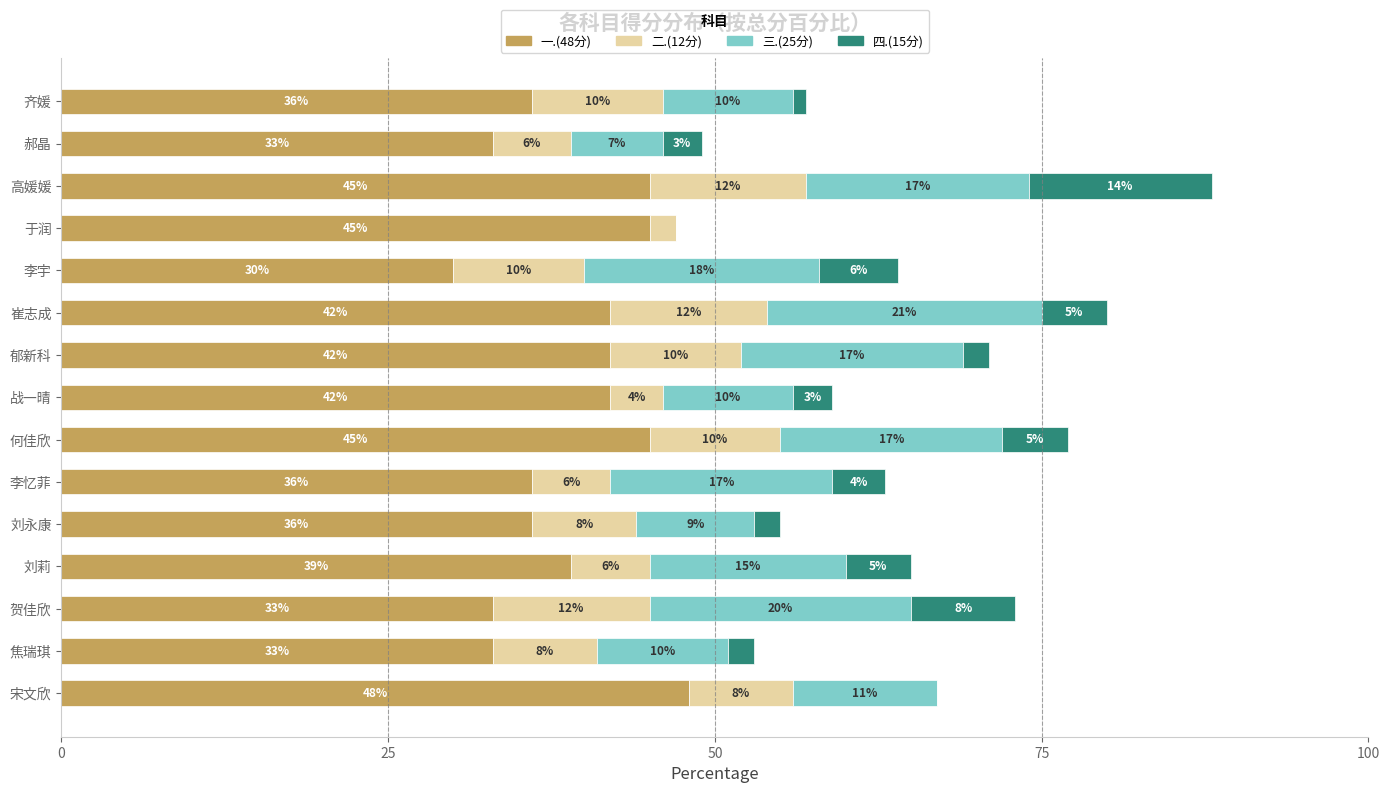

At which label does 一.(48分) reach its peak?

宋文欣